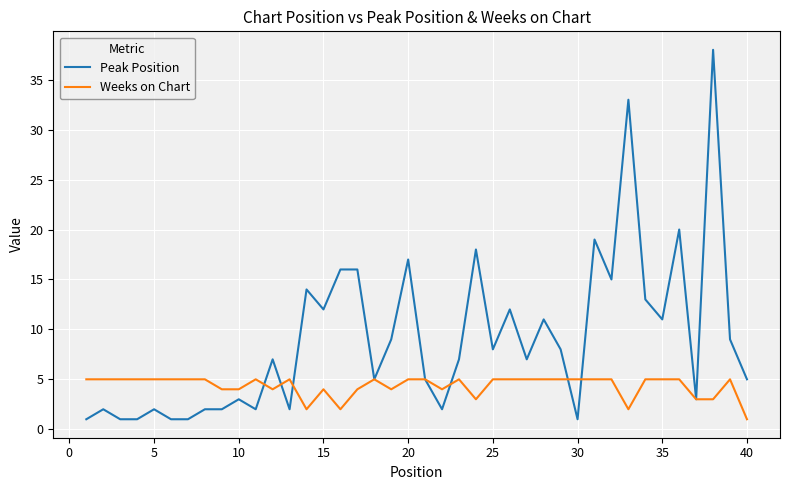

Rank the series by their maximum value, from highest to lowest.

Peak Position, Weeks on Chart